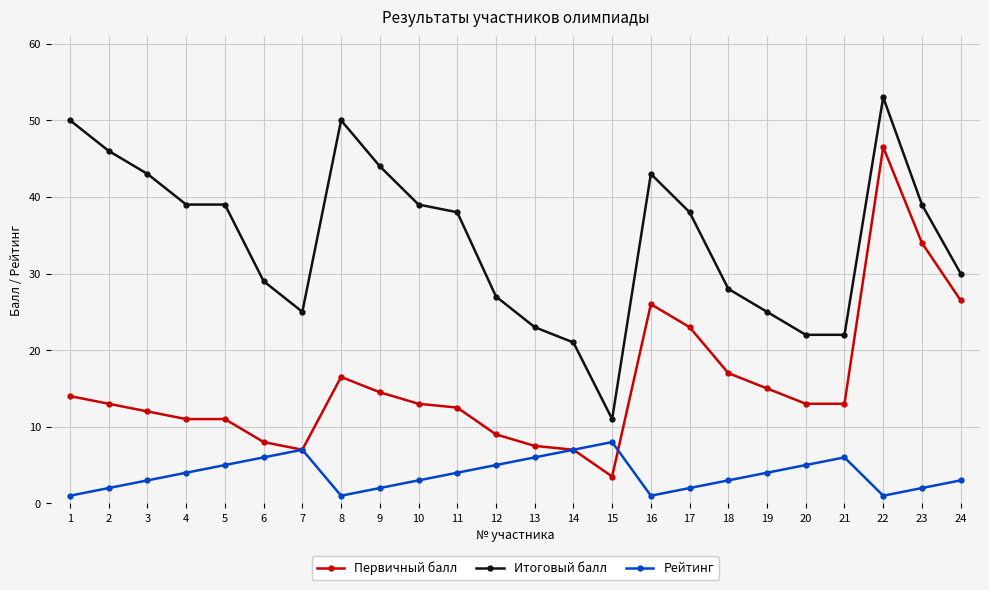

True or false: Рейтинг and Итоговый балл intersect in this chart.

False